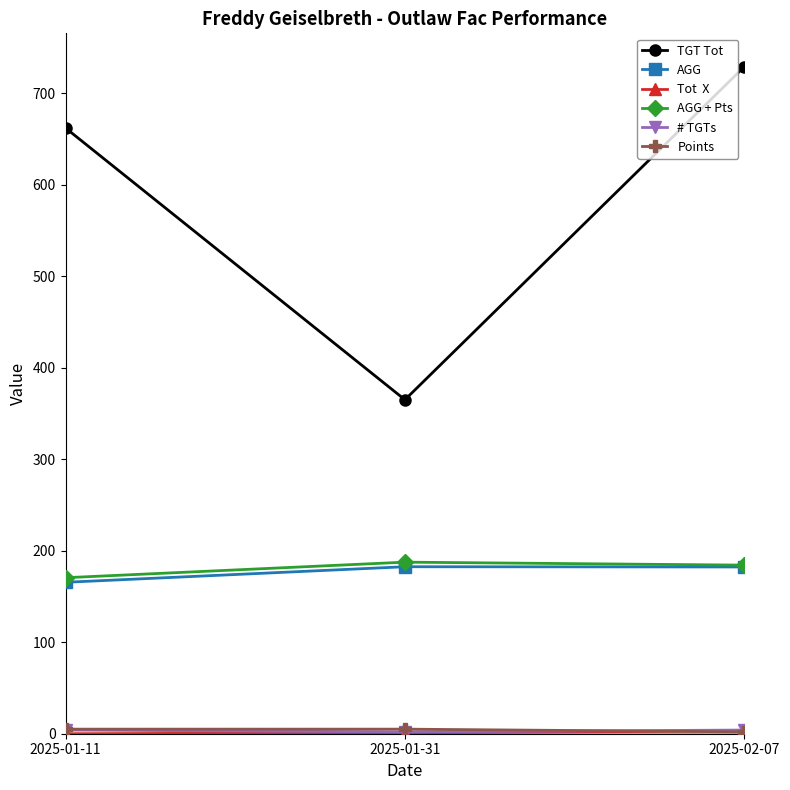

Does the chart display data point markers on the line(s)?

Yes